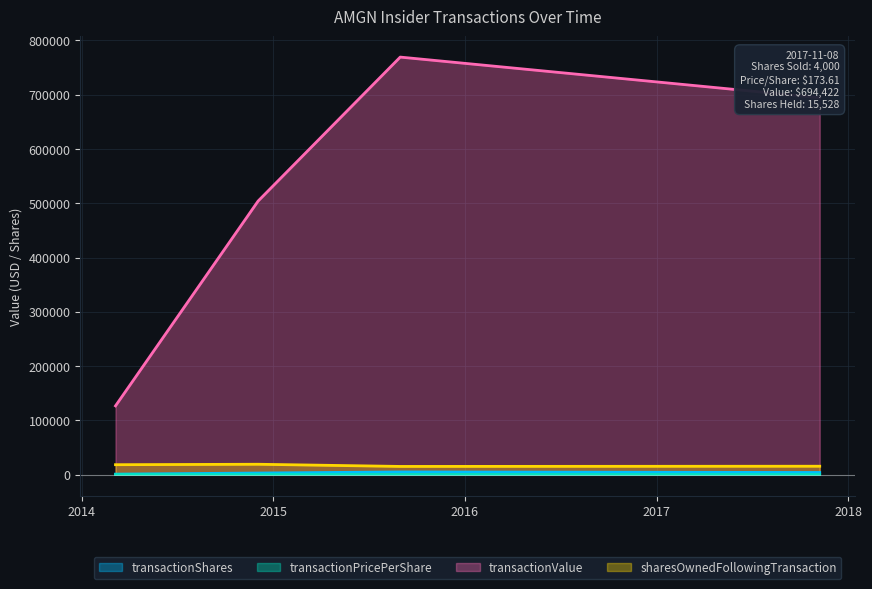

What is the smallest value displayed?

126.7